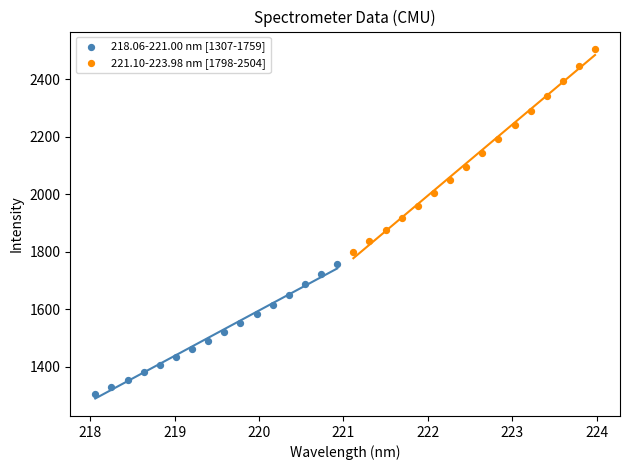

Which series reaches the minimum Y coordinate?

218.06-221.00 nm [1307-1759]